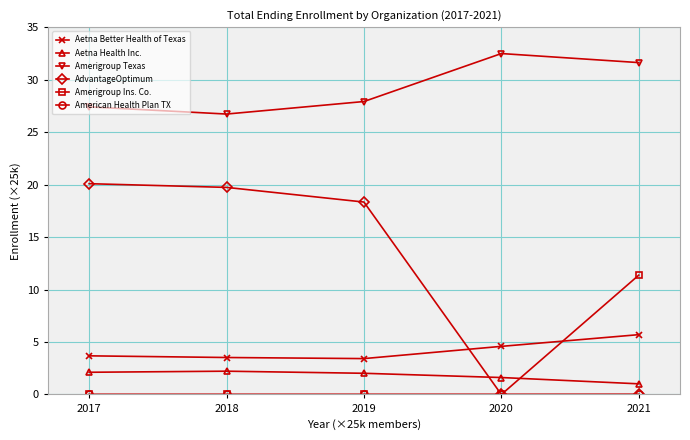

How many data points in AdvantageOptimum are above 18?

3